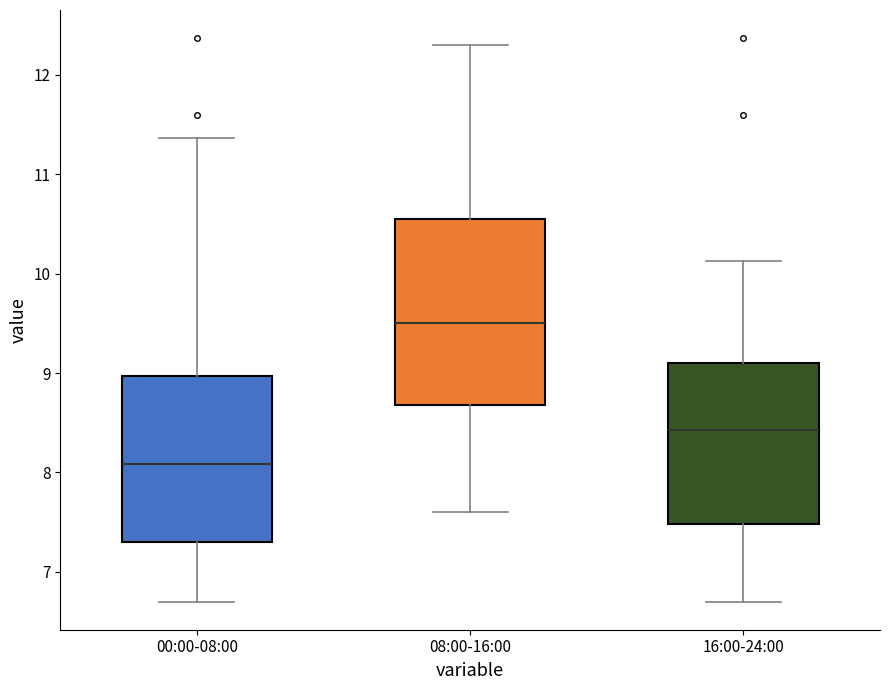

Reading left to right, transcribe this box plot: for each box, give where its median line is, the range the box spans, and where its two whiskers end, as read against the y-axis. The values are not printed on the chart, so give them approximately, as read against the axis.

00:00-08:00: median 8.1, box 7.3 to 9.0, whiskers 6.7 to 11.4
08:00-16:00: median 9.5, box 8.7 to 10.6, whiskers 7.6 to 12.3
16:00-24:00: median 8.4, box 7.5 to 9.1, whiskers 6.7 to 10.1